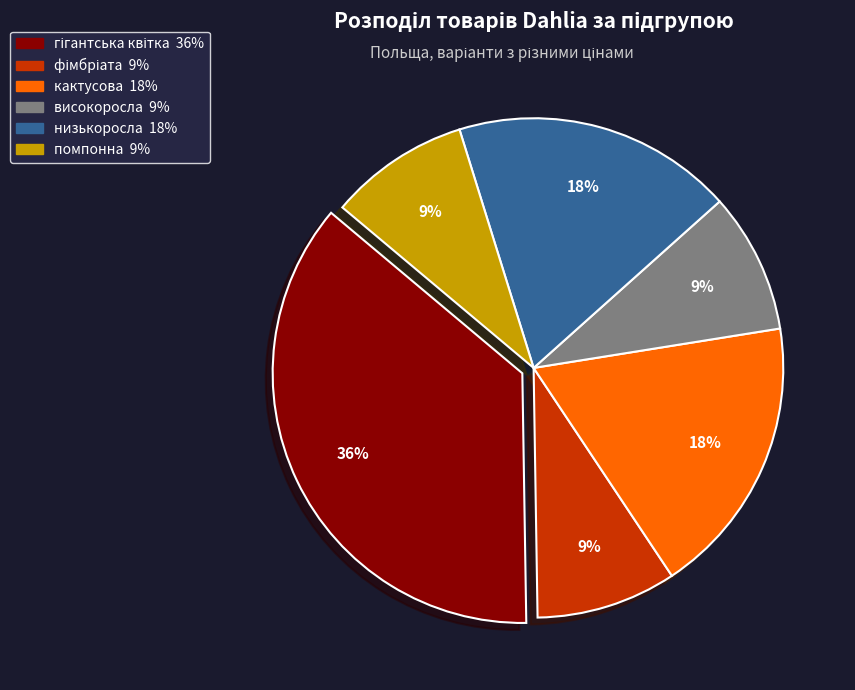

The помпонна slice represents 9% of the pie. True or false?

True